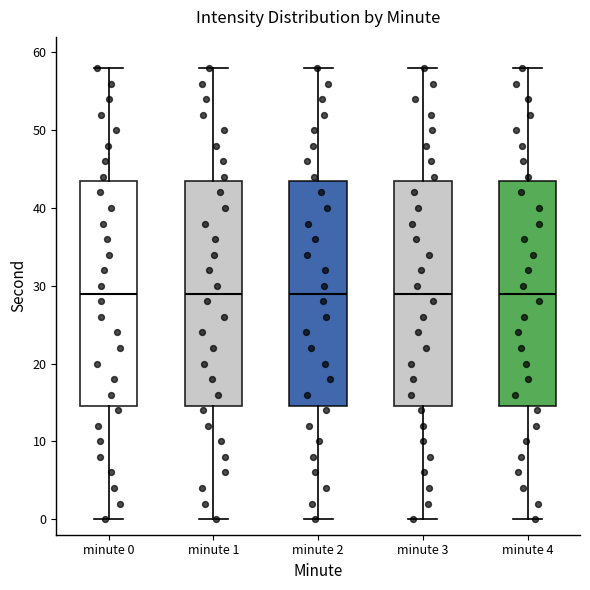

Reading left to right, transcribe this box plot: for each box, give where its median line is, the range the box spans, and where its two whiskers end, as read against the y-axis. The values are not printed on the chart, so give them approximately, as read against the axis.

minute 0: median 29, box 15 to 44, whiskers 0 to 58
minute 1: median 29, box 15 to 44, whiskers 0 to 58
minute 2: median 29, box 15 to 44, whiskers 0 to 58
minute 3: median 29, box 15 to 44, whiskers 0 to 58
minute 4: median 29, box 15 to 44, whiskers 0 to 58